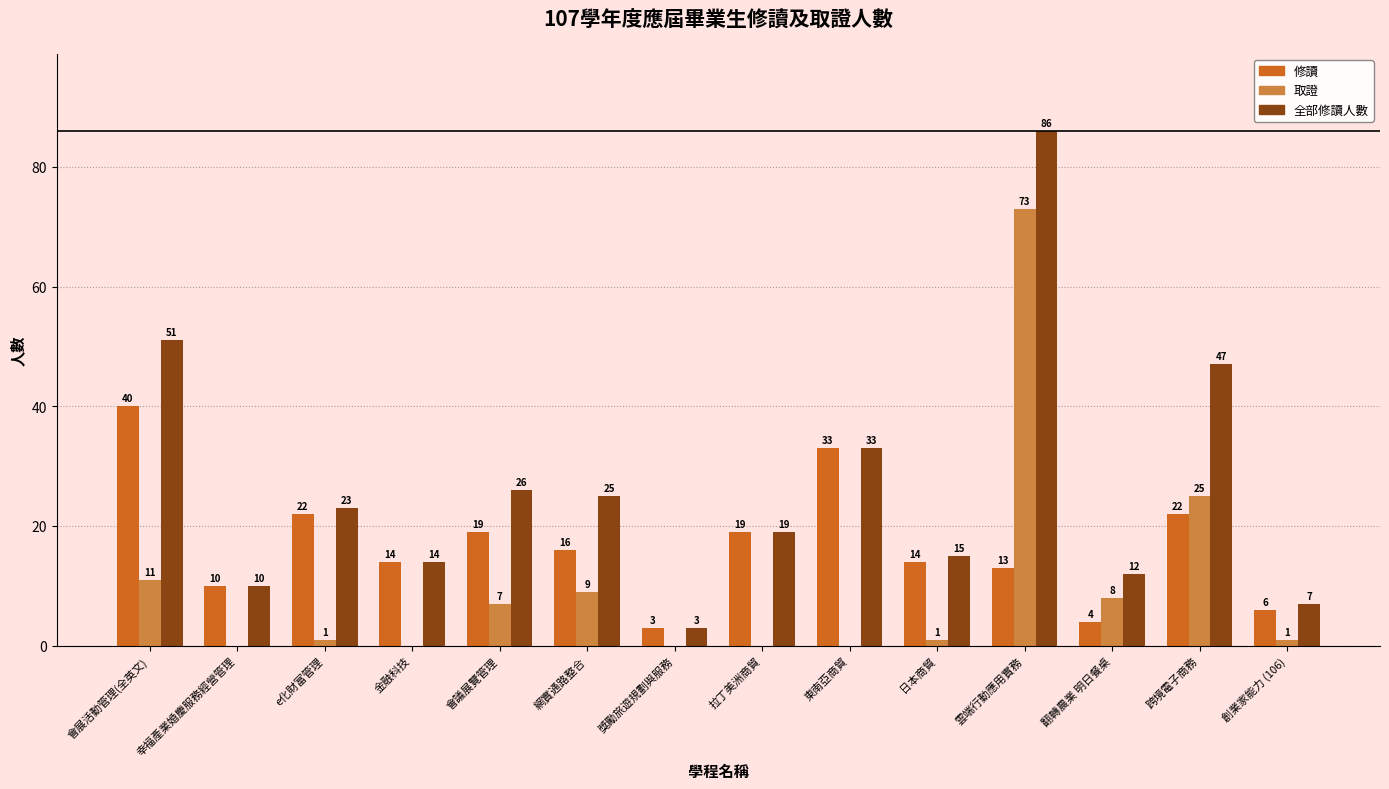

How many distinct data groups are displayed?

3